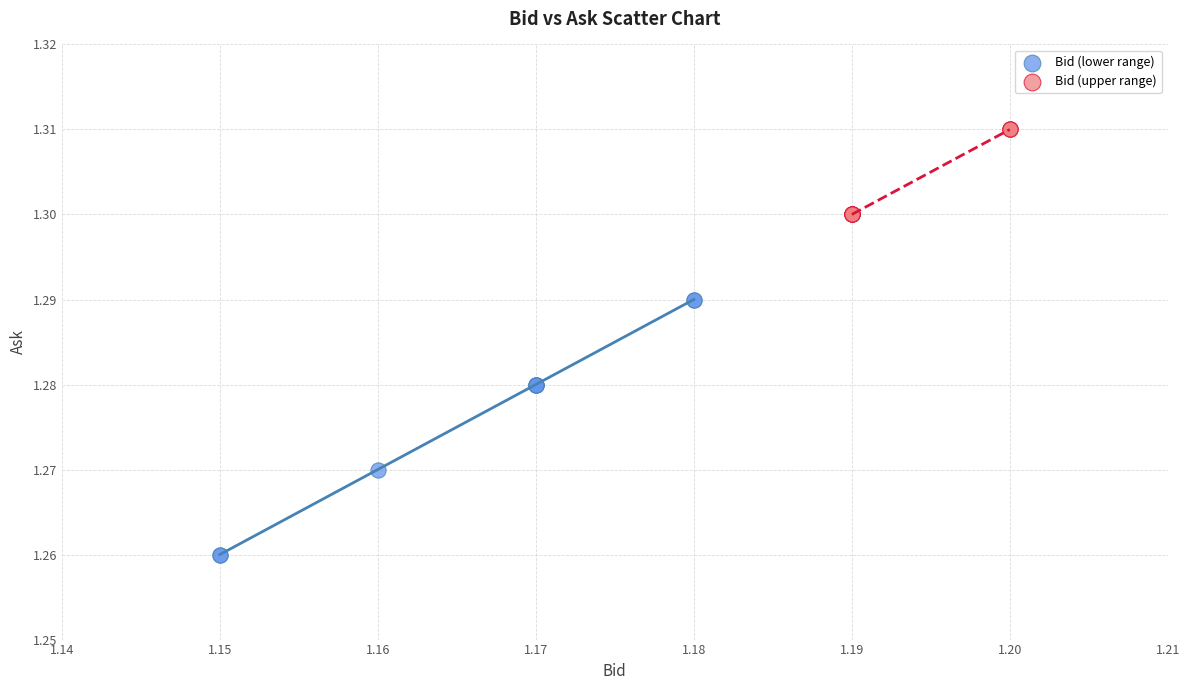

Which series reaches the minimum Y coordinate?

Bid (lower range)